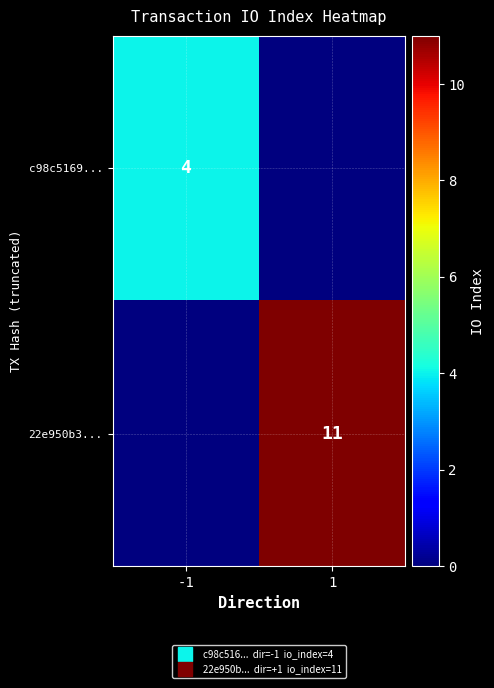

What is the difference between the maximum and minimum values in the 22e950b3... series?

11